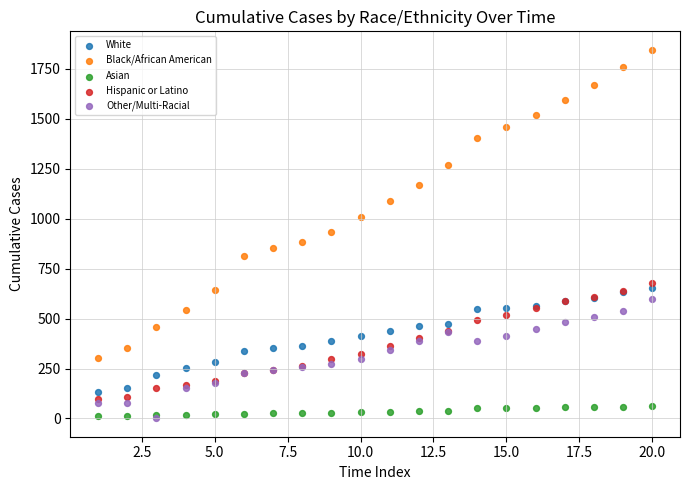

Which series contains the highest Y value?

Black/African American